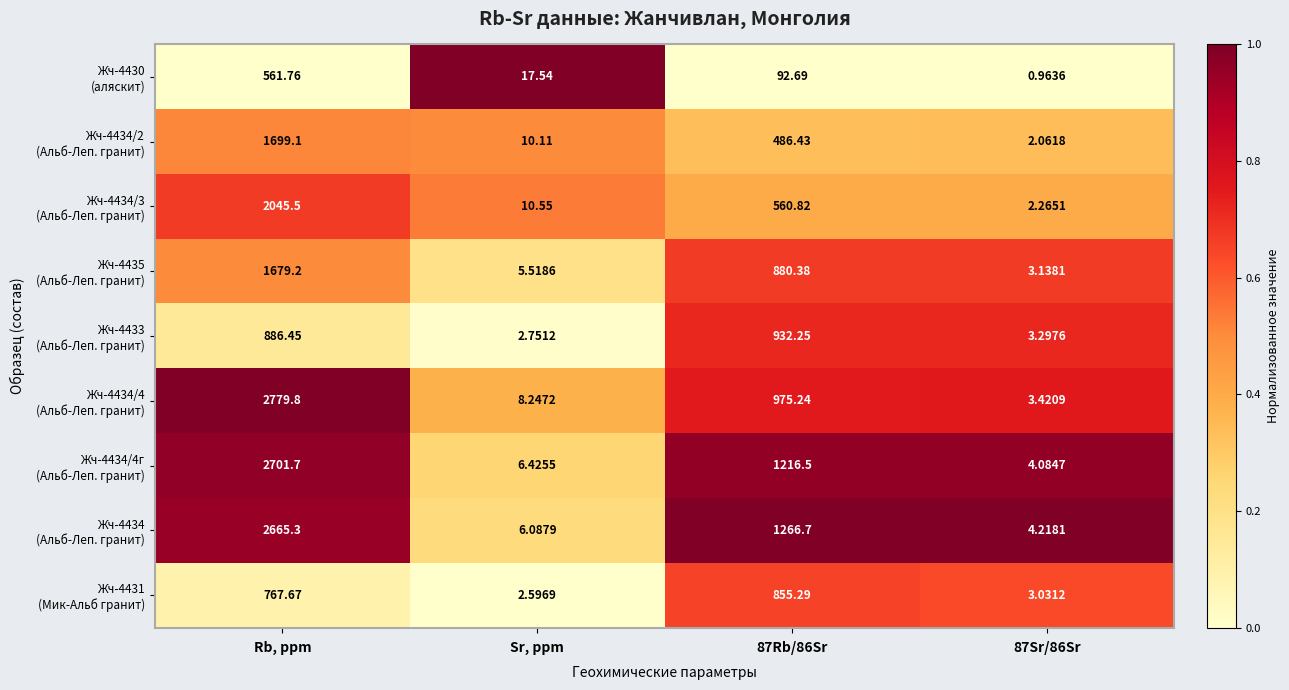

Which label corresponds to the largest value in the chart?

Rb, ppm